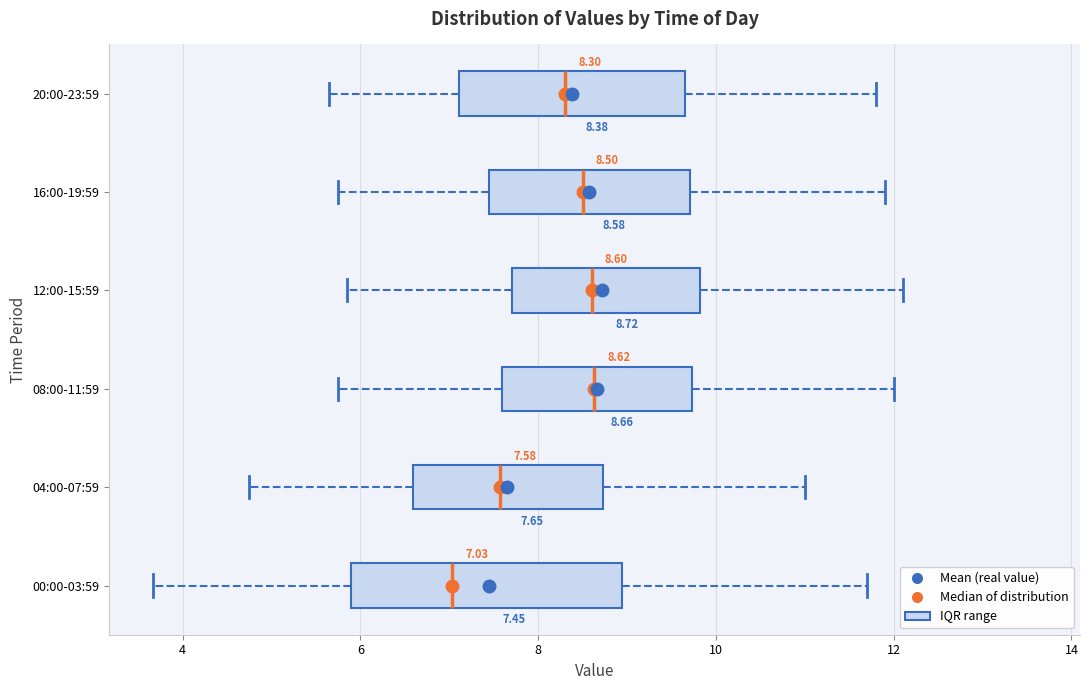

Which box is the widest, from its left edge to its right edge?

00:00-03:59